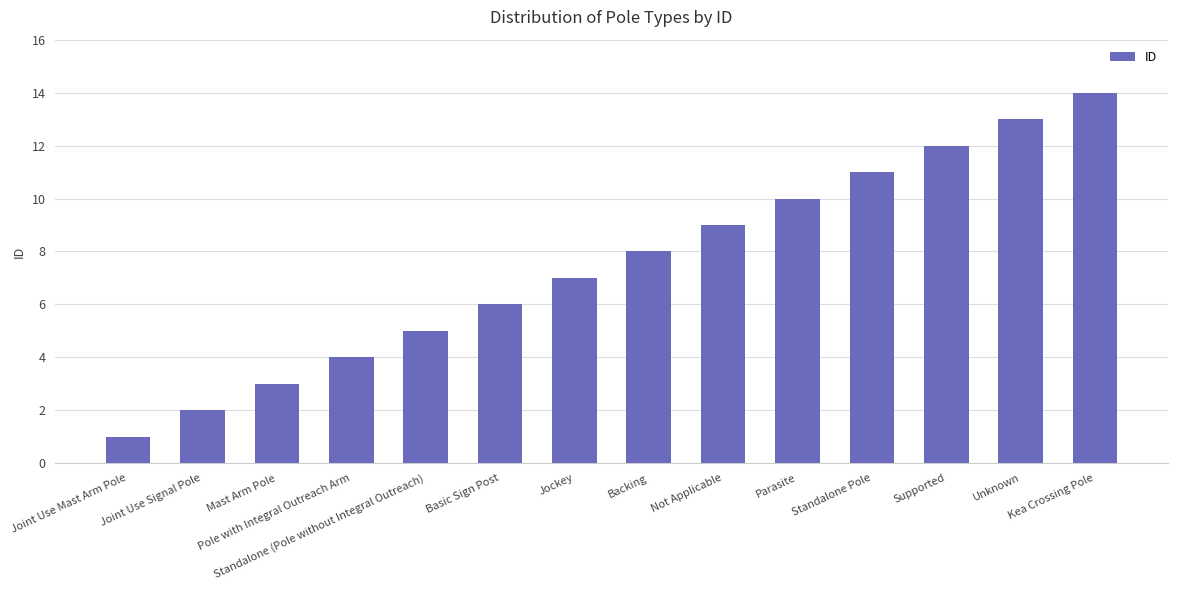

Reading left to right, list all the values displayed in this chart.

1	2	3	4	5	6	7	8	9	10	11	12	13	14